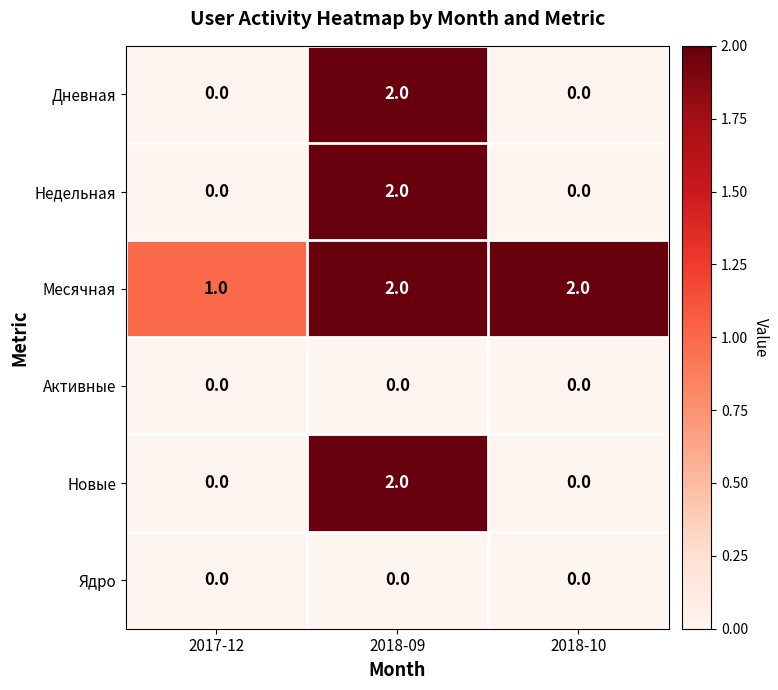

Reading left to right, list all the values displayed in this chart.

Дневная: 0	2	0
Недельная: 0	2	0
Месячная: 1	2	2
Активные: 0	0	0
Новые: 0	2	0
Ядро: 0	0	0